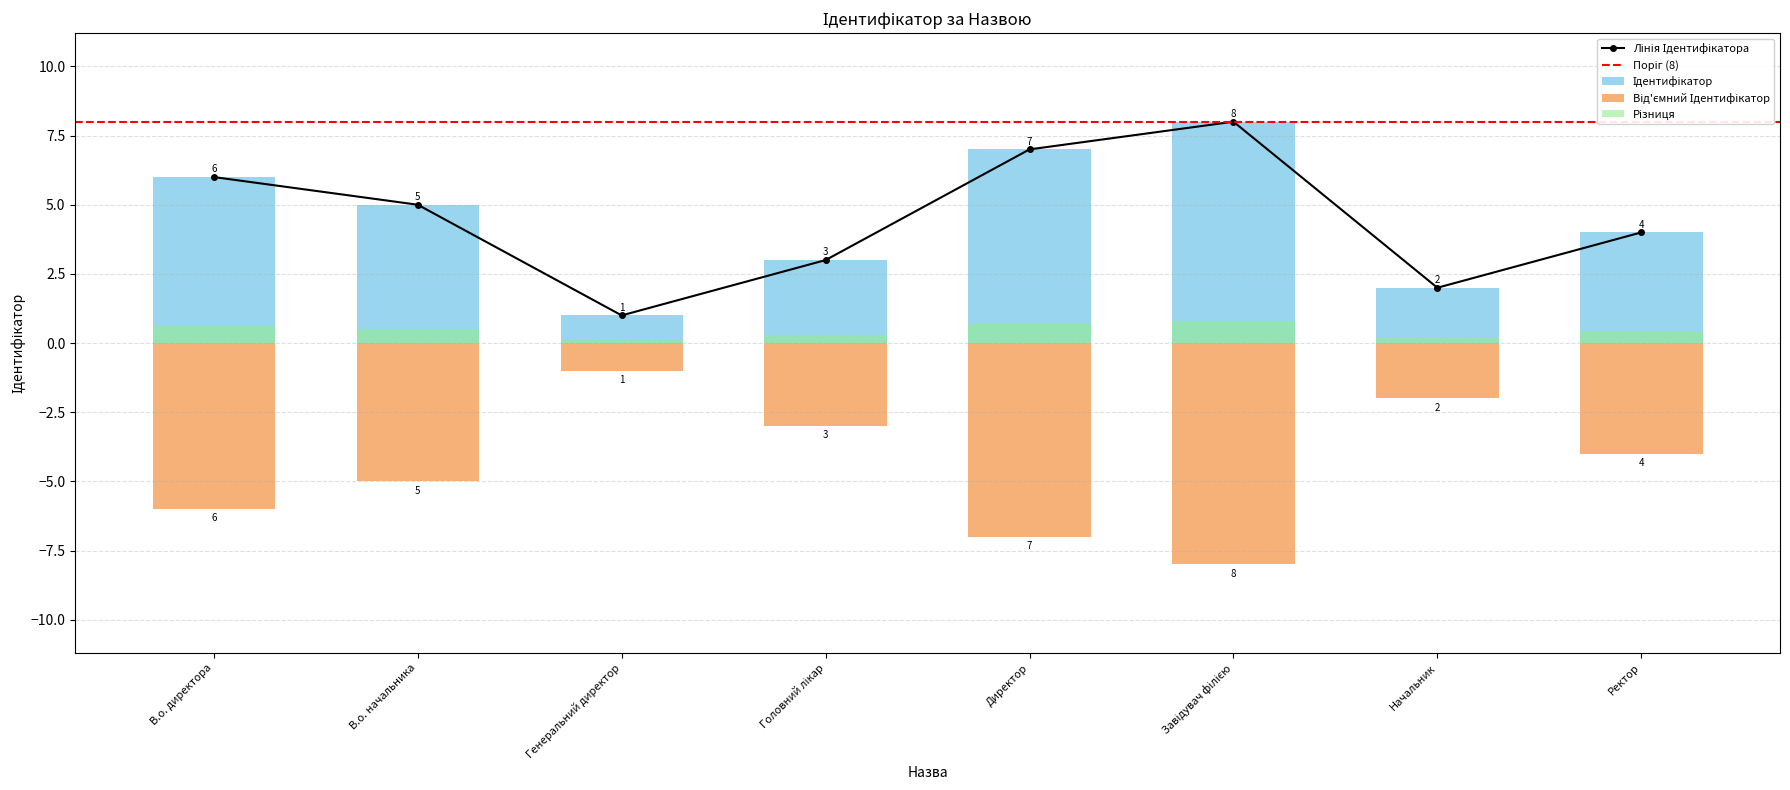

The chart shows a value of 5 at Завідувач філією. True or false?

False